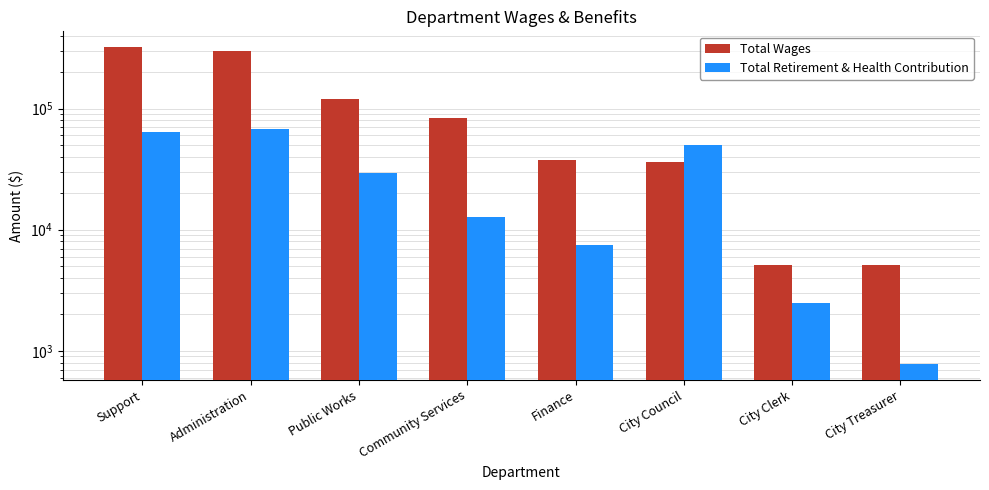

Which series changed the most between Administration and Community Services?

Total Wages